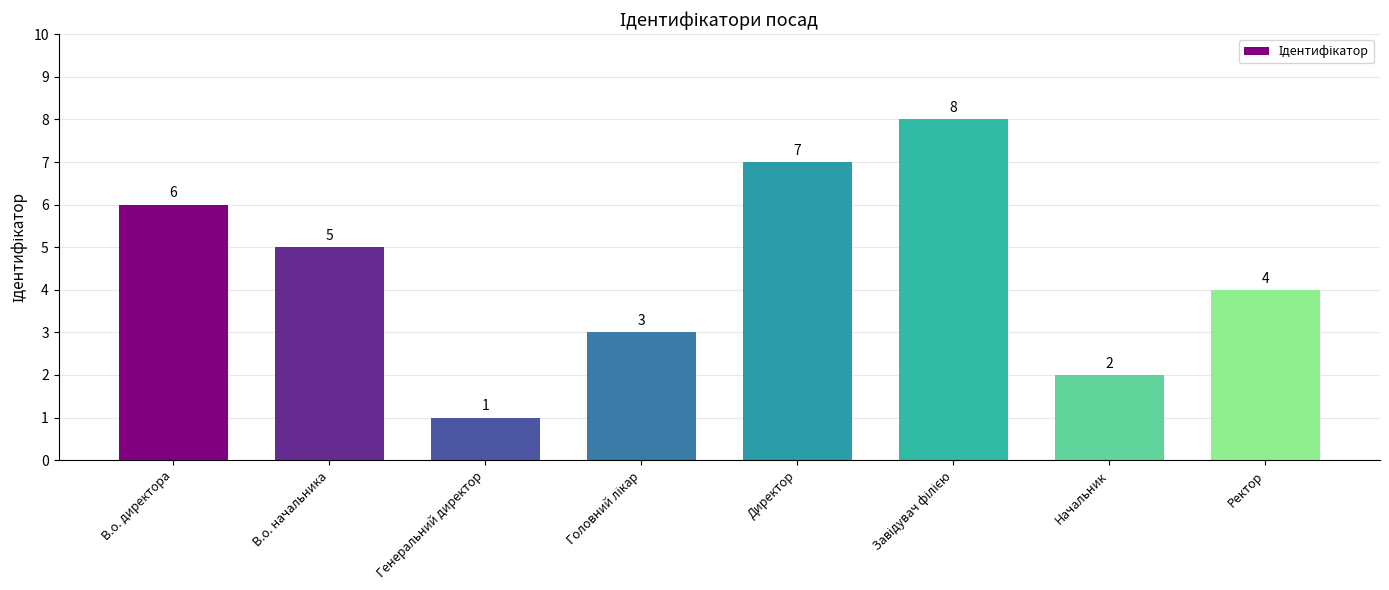

What is the change in value from Начальник to Ректор?

+2